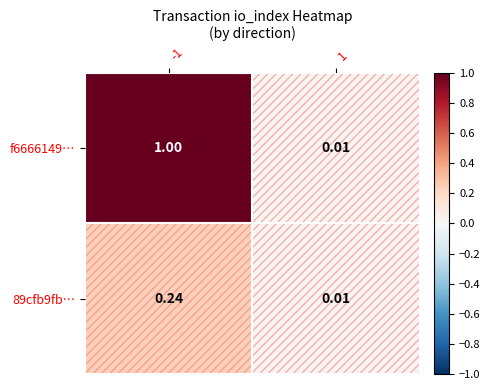

Which category has the highest value across all series?

-1